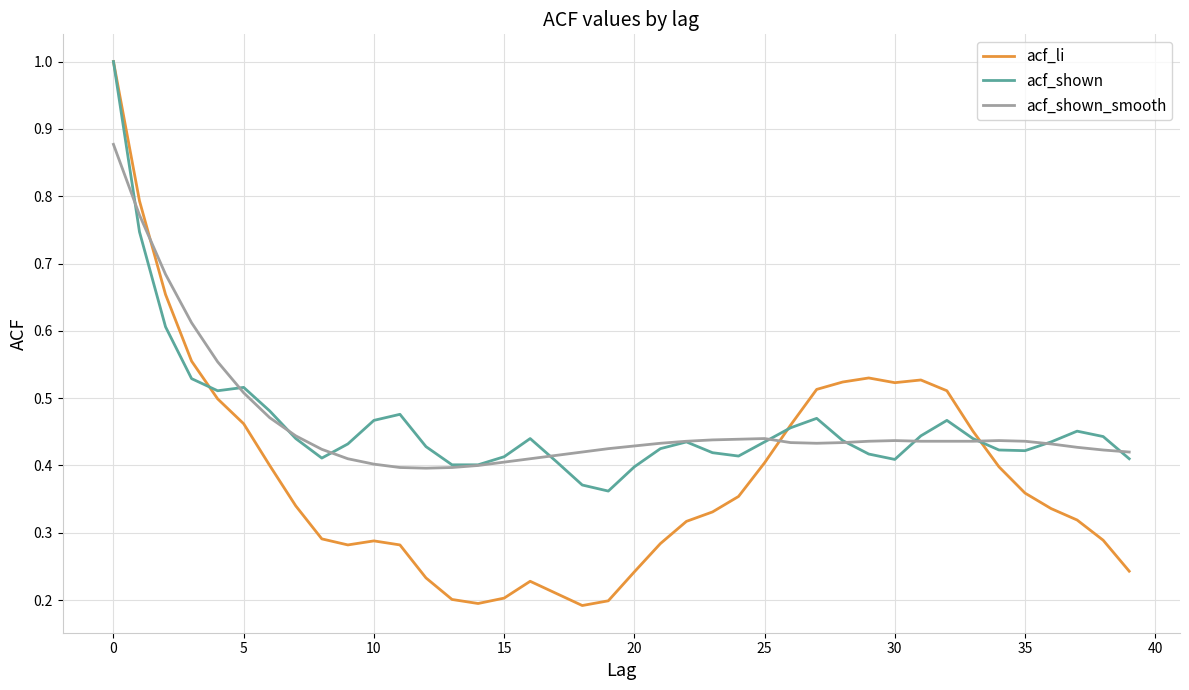

At how many categories does at least one series exceed 0?

40